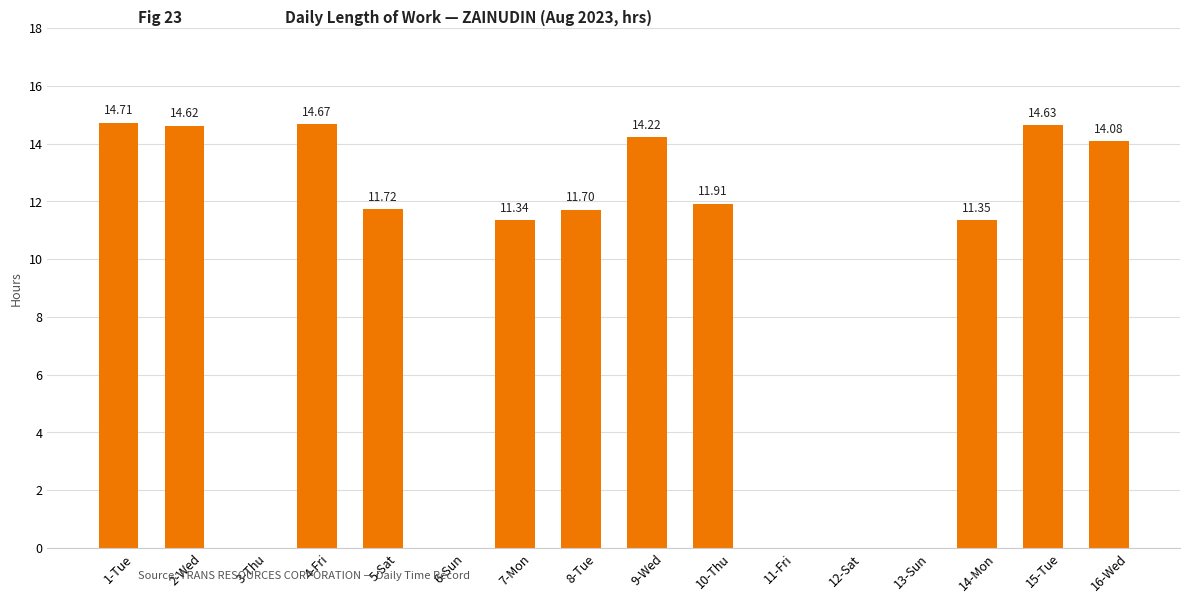

The chart shows a value of 0.0 at 11-Fri. True or false?

True